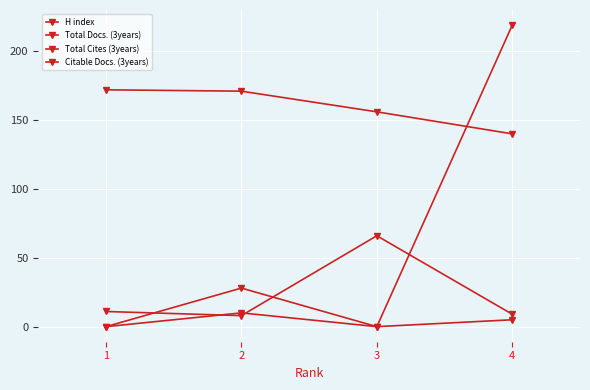

Read the Total Docs. (3years) value at 4.

5